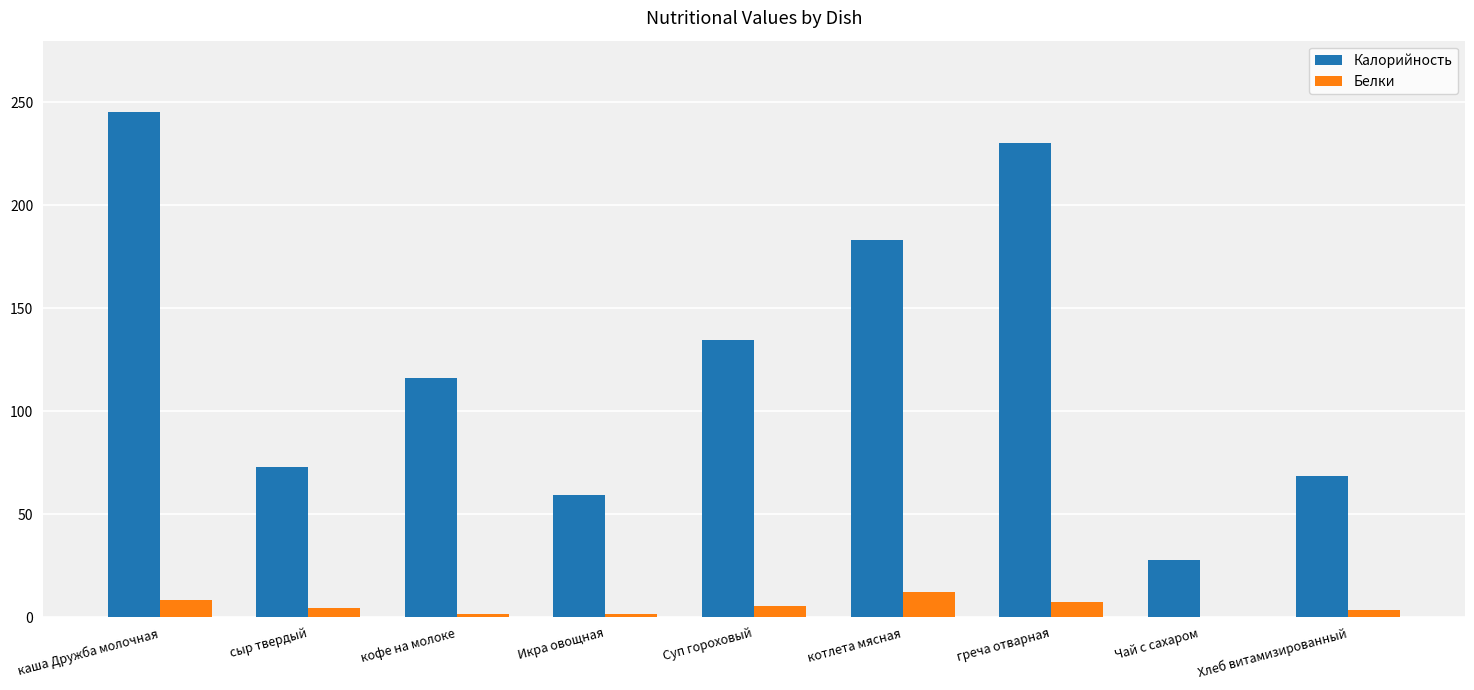

Is the value of Калорийность at каша Дружба молочная greater than the value of Белки at кофе на молоке?

Yes